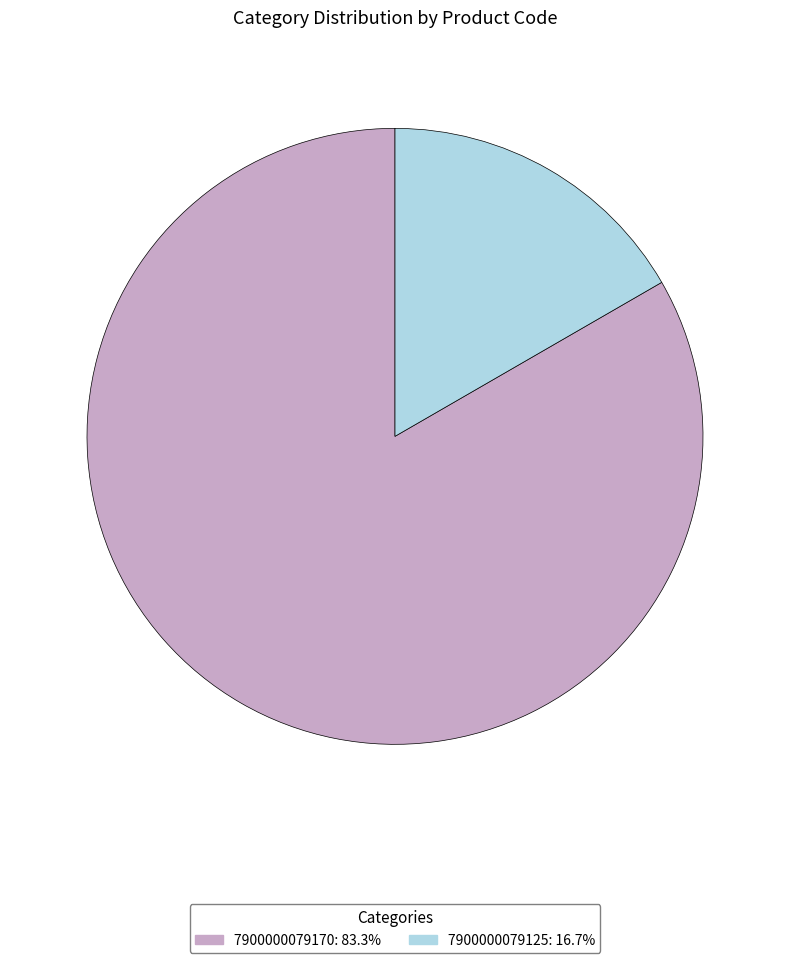

Which category has the biggest portion of the pie?

7900000079170